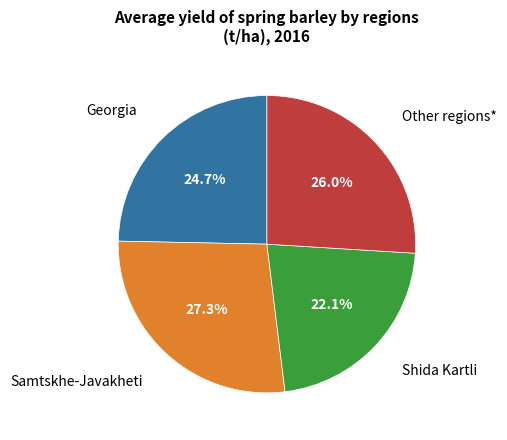

Is there a majority slice in this chart?

No